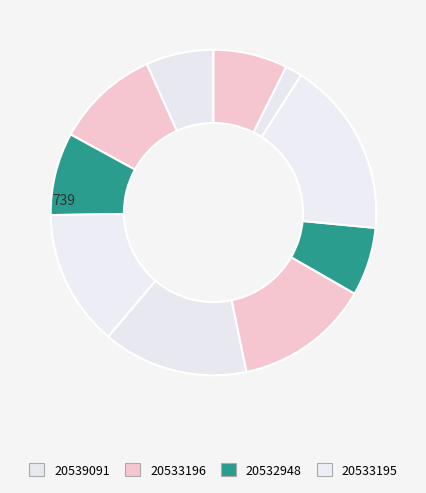

Is there any slice that represents more than half of the pie?

No